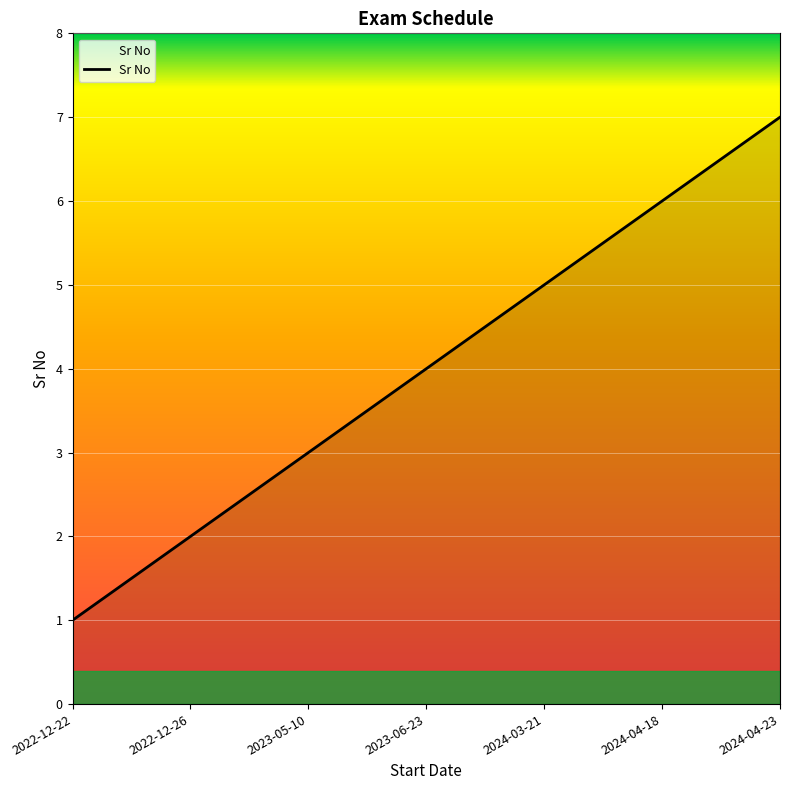

True or false: the data has more than 1 interior local peaks.

False